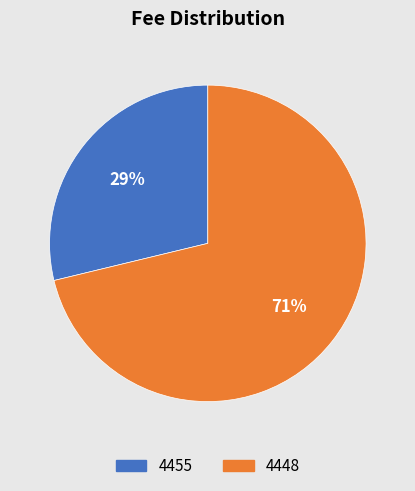

Is it true that 4455 is 29% of the pie?

True